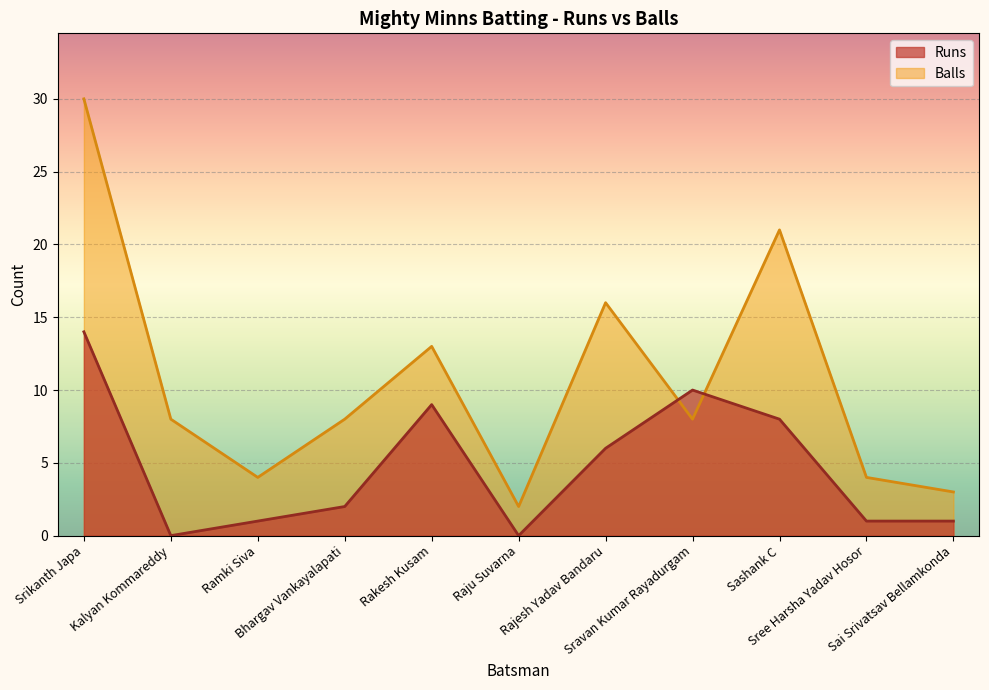

True or false: Runs has more than 2 points higher than both neighbors.

False